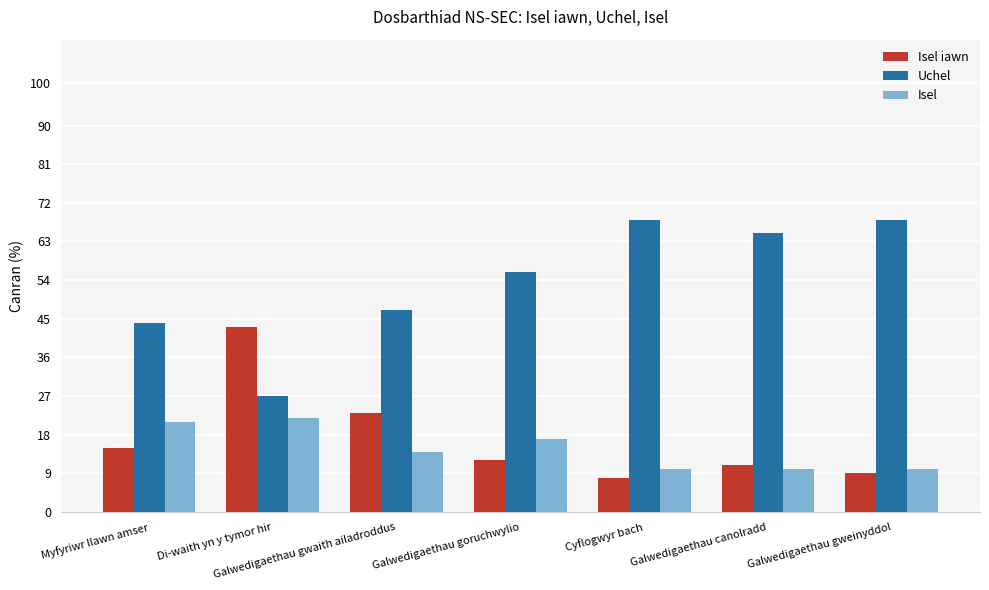

Rank the series at Galwedigaethau gwaith ailadroddus from highest to lowest value.

Uchel, Isel iawn, Isel